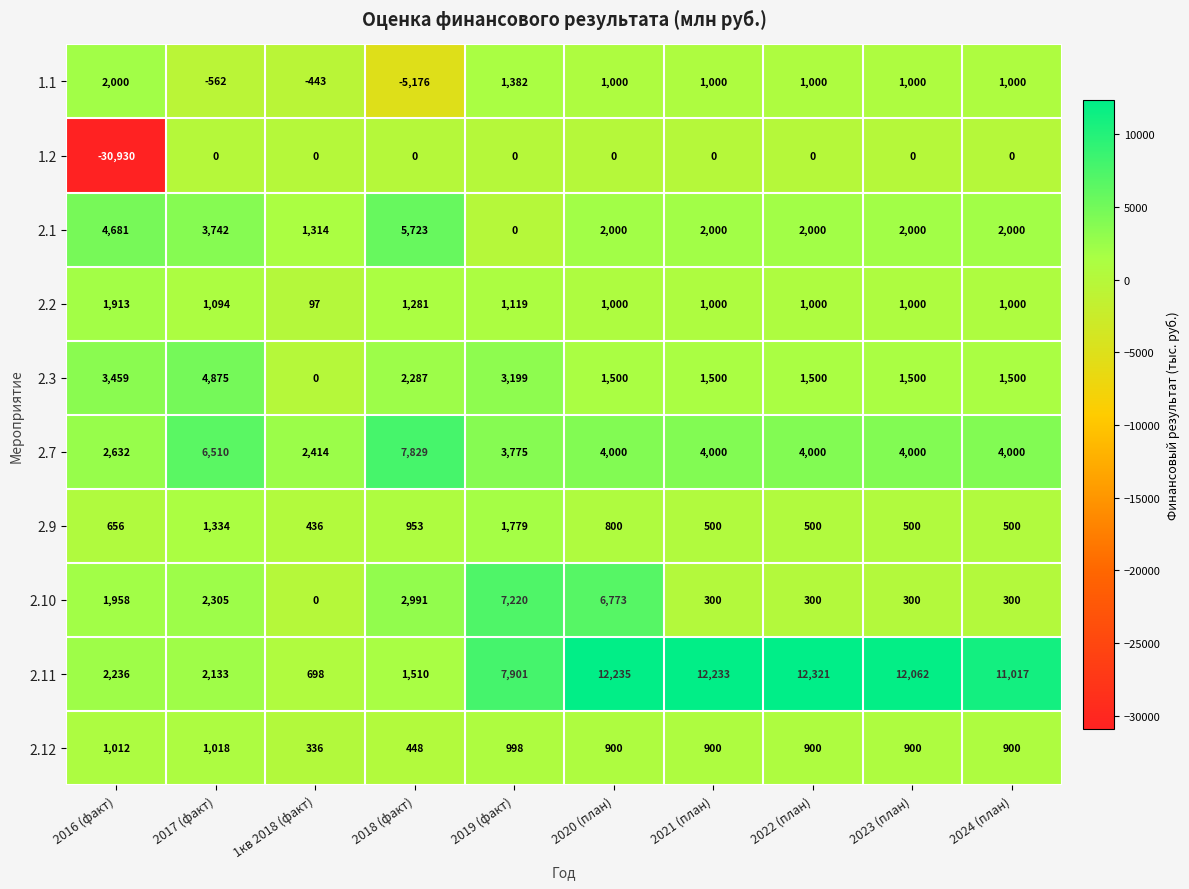

Read the 2.9 value at 2017 (факт).

1334